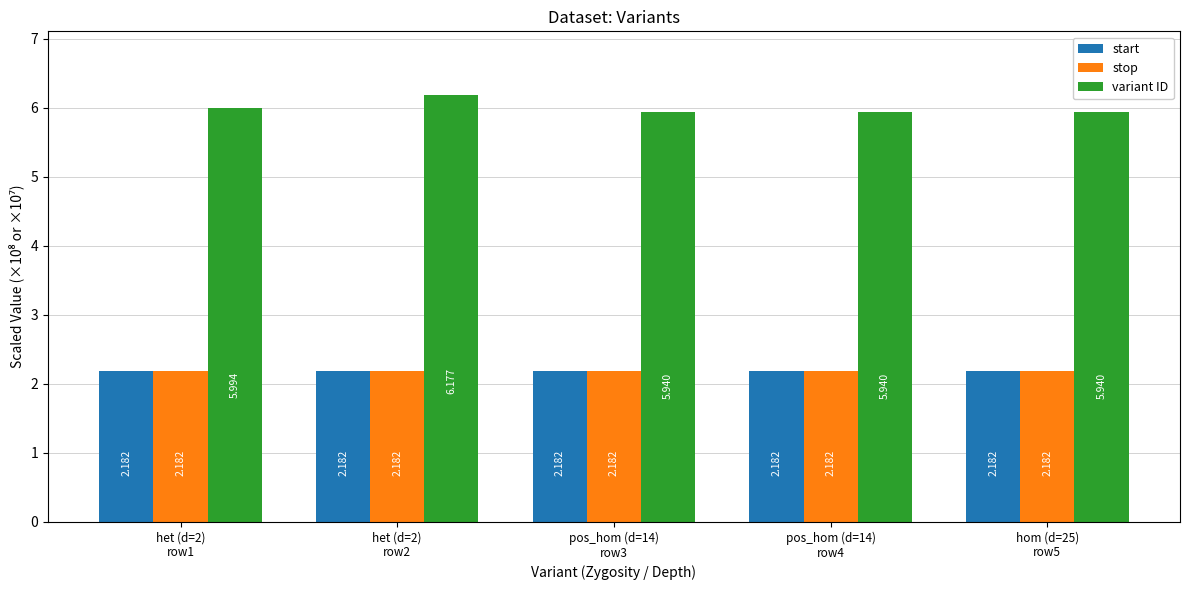

Which series has the largest total across all categories?

variant ID